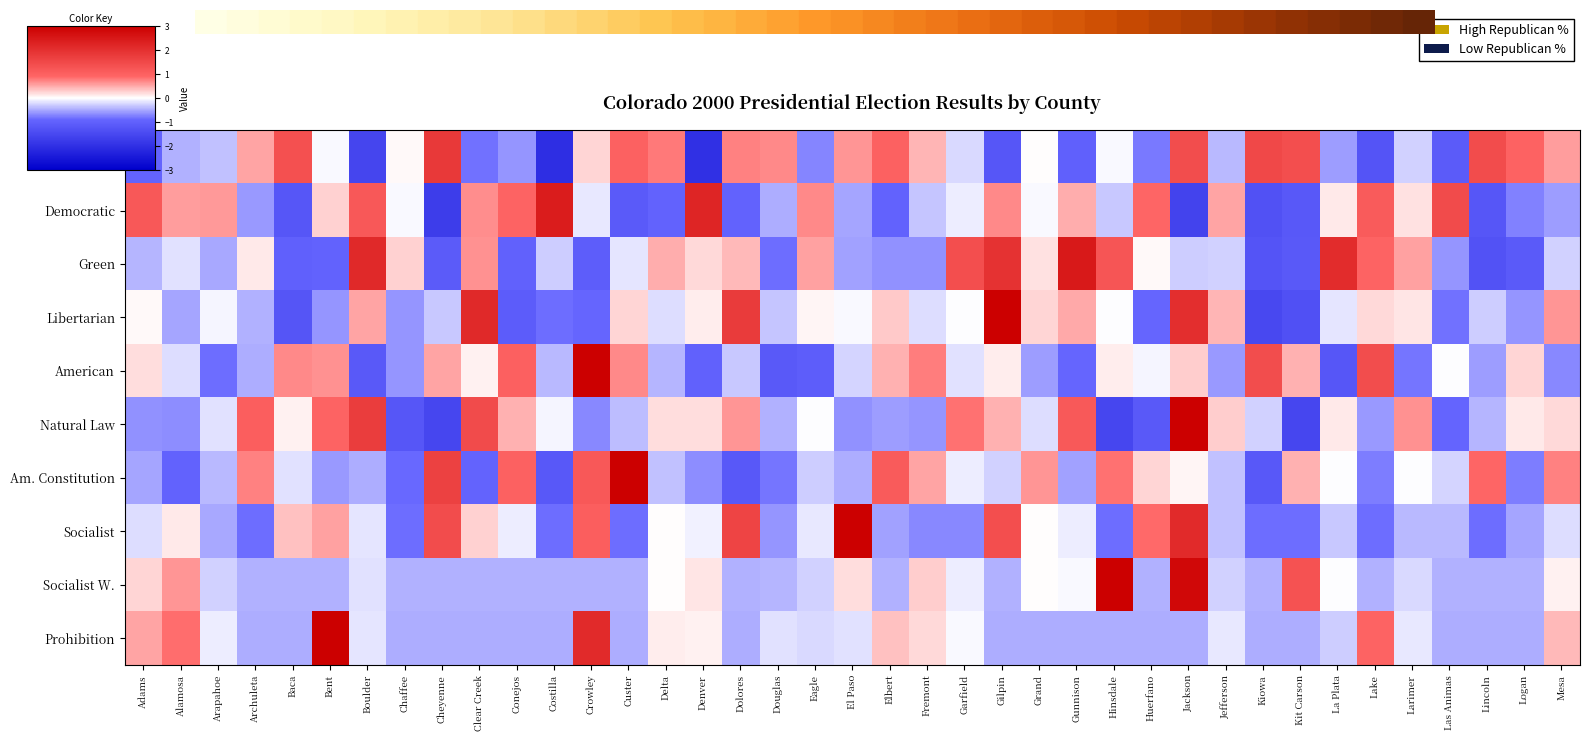

Rank the series at Logan from highest to lowest value.

Republican, American, Natural Law, Socialist W., Prohibition, Socialist, Libertarian, Democratic, Am. Constitution, Green